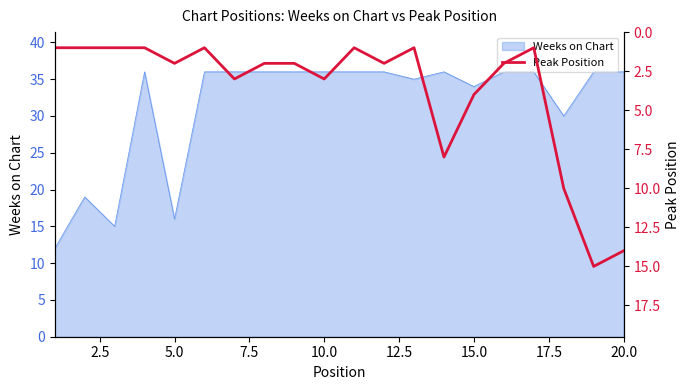

What is the lowest value of the Weeks on Chart series?

12